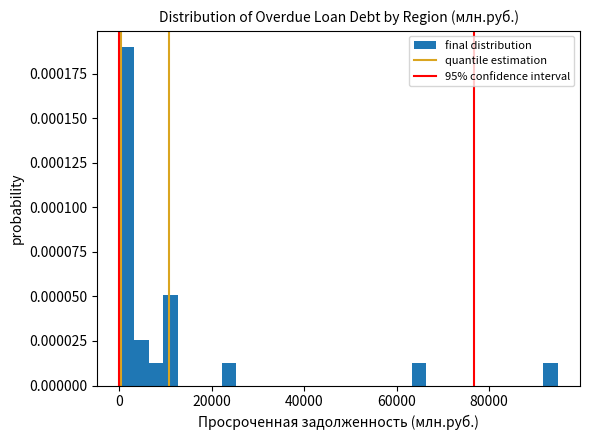

Around what value on the x-axis is the tallest bar? Give the approximate position of its centre, as read against the axis.

2000